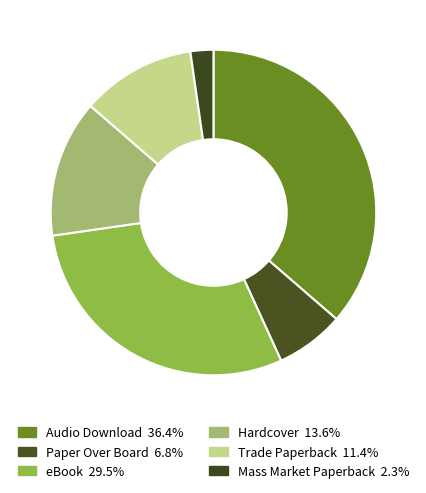

What is the smallest slice in the pie chart?

Mass Market Paperback